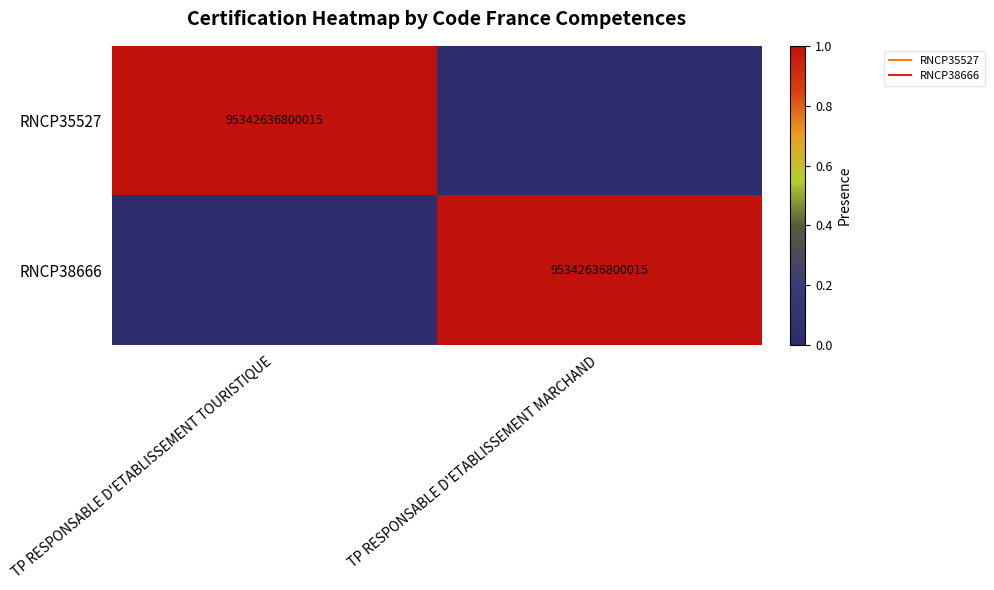

Between TP RESPONSABLE D'ETABLISSEMENT TOURISTIQUE and TP RESPONSABLE D'ETABLISSEMENT MARCHAND, which series saw the biggest shift?

RNCP35527